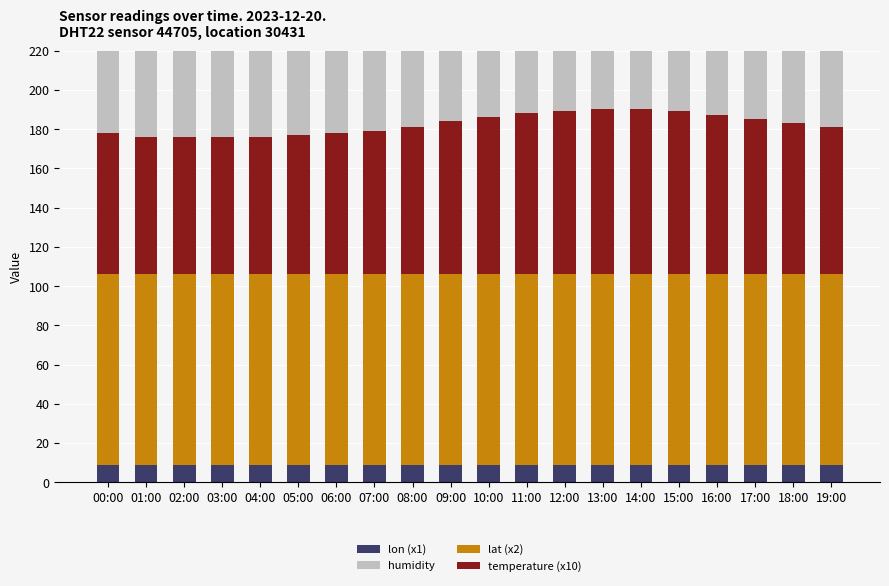

Reading left to right, extract all data points from this chart.

lon (x1): 00:00=9.0	01:00=9.0	02:00=9.0	03:00=9.0	04:00=9.0	05:00=9.0	06:00=9.0	07:00=9.0	08:00=9.0	09:00=9.0	10:00=9.0	11:00=9.0	12:00=9.0	13:00=9.0	14:00=9.0	15:00=9.0	16:00=9.0	17:00=9.0	18:00=9.0	19:00=9.0
lat (x2): 00:00=97.0	01:00=97.0	02:00=97.0	03:00=97.0	04:00=97.0	05:00=97.0	06:00=97.0	07:00=97.0	08:00=97.0	09:00=97.0	10:00=97.0	11:00=97.0	12:00=97.0	13:00=97.0	14:00=97.0	15:00=97.0	16:00=97.0	17:00=97.0	18:00=97.0	19:00=97.0
temperature (x10): 00:00=72.0	01:00=70.0	02:00=70.0	03:00=70.0	04:00=70.0	05:00=71.0	06:00=72.0	07:00=73.0	08:00=75.0	09:00=78.0	10:00=80.0	11:00=82.0	12:00=83.0	13:00=84.0	14:00=84.0	15:00=83.0	16:00=81.0	17:00=79.0	18:00=77.0	19:00=75.0
humidity: 00:00=98.4	01:00=99.5	02:00=99.9	03:00=99.9	04:00=99.8	05:00=99.5	06:00=99.2	07:00=98.8	08:00=98.5	09:00=98.2	10:00=97.8	11:00=97.5	12:00=97.2	13:00=97.0	14:00=96.9	15:00=97.1	16:00=97.5	17:00=97.9	18:00=98.3	19:00=98.6